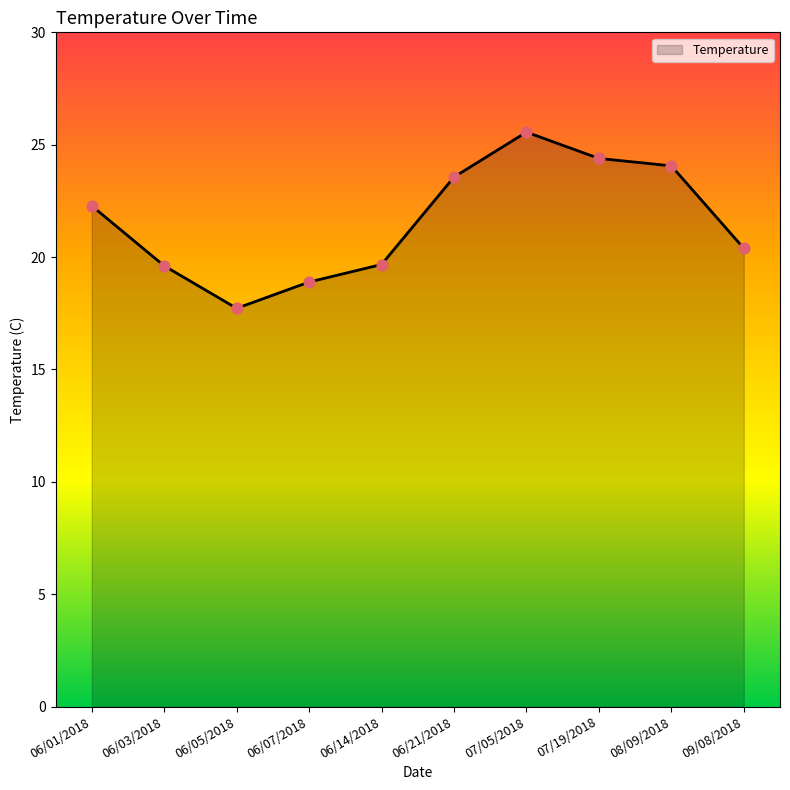

Between 09/08/2018 and 06/03/2018, which is larger?

09/08/2018